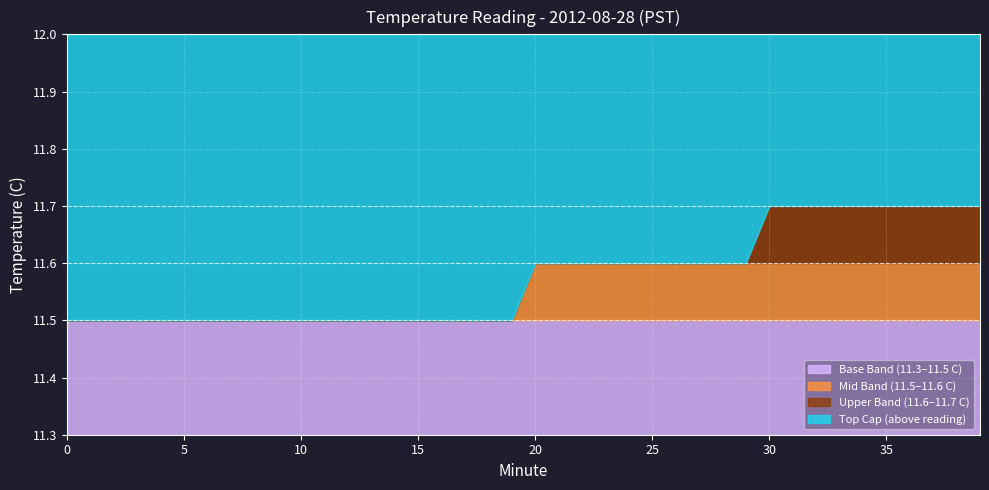

How many series are shown in this chart?

1